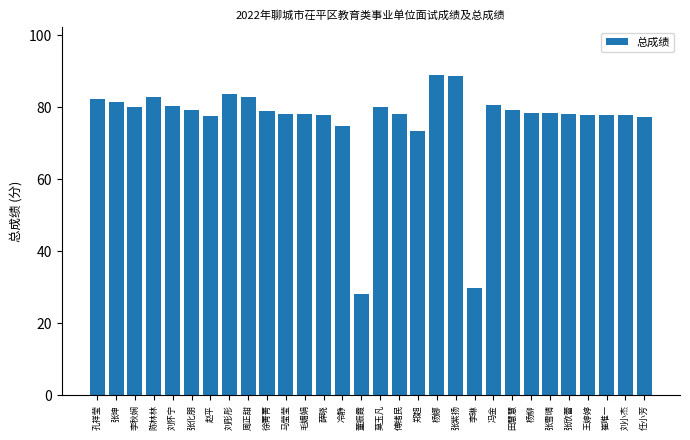

What is the label of the 23rd bar from the right?

刘彤彤